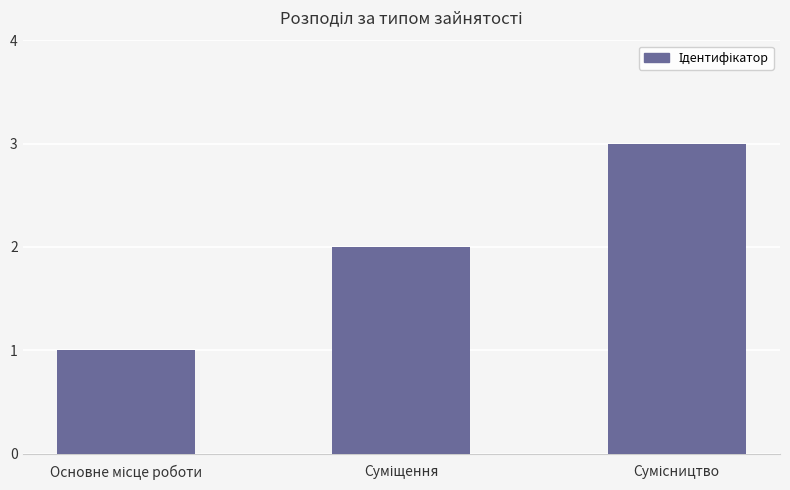

What is the maximum value shown in the chart?

3